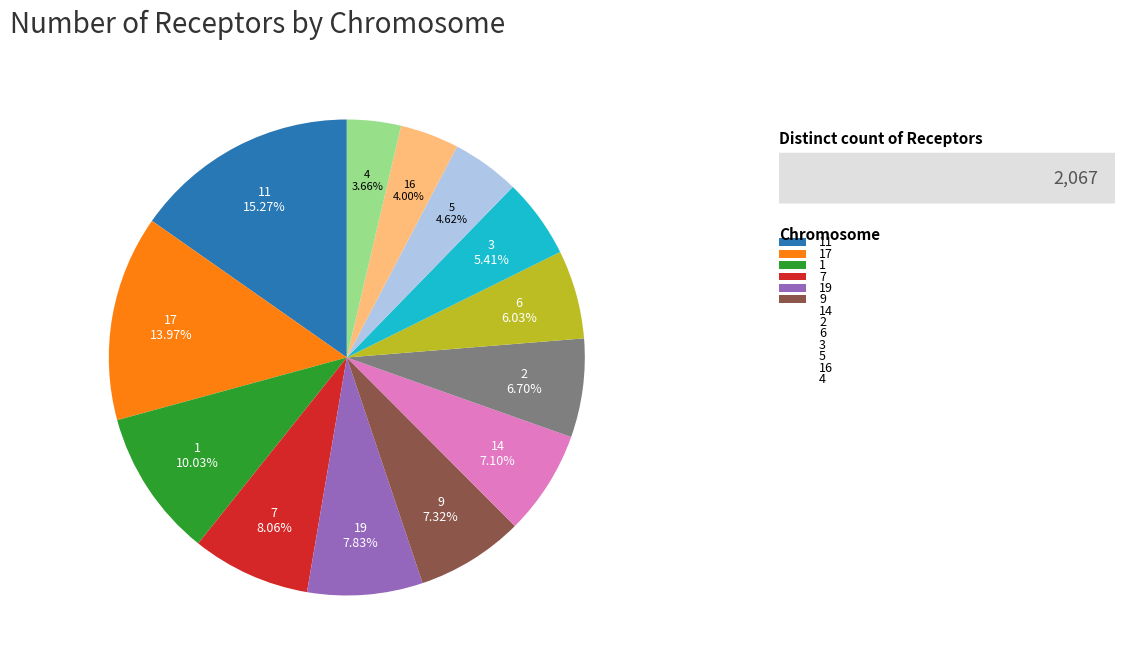

Is there any slice that represents more than half of the pie?

No